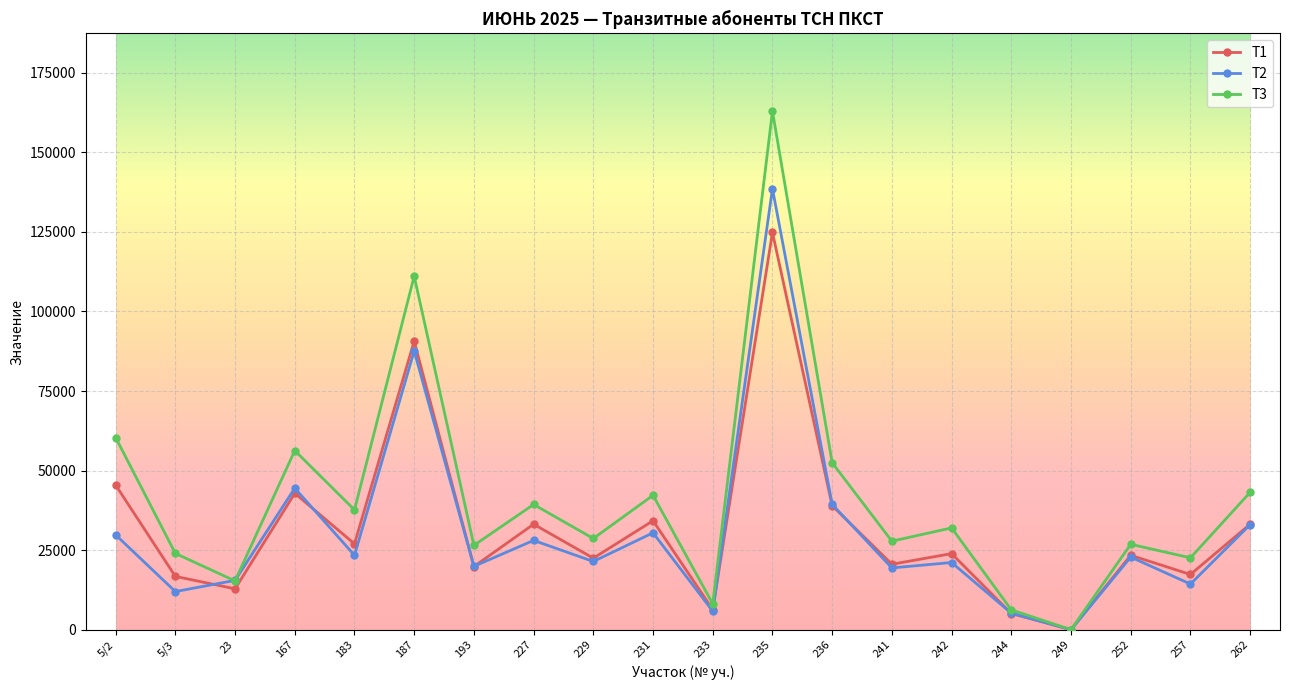

What is the label of the 4th point from the right?

249